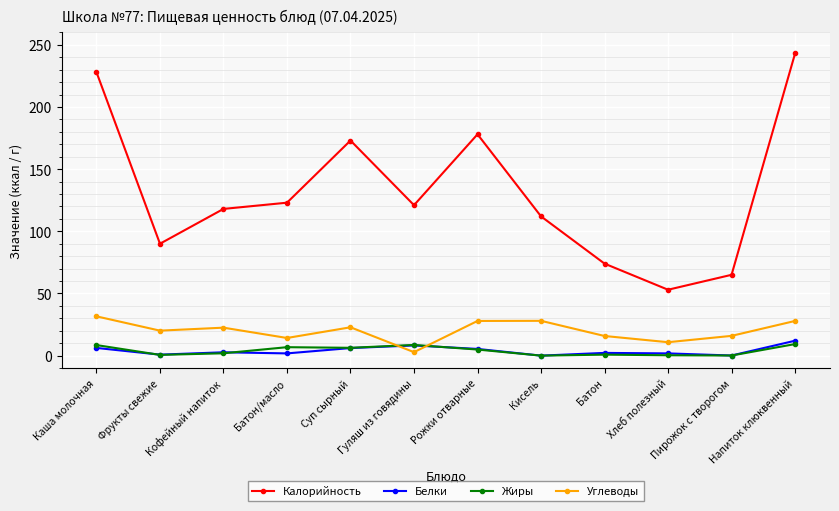

How many categories are shown in the chart?

12